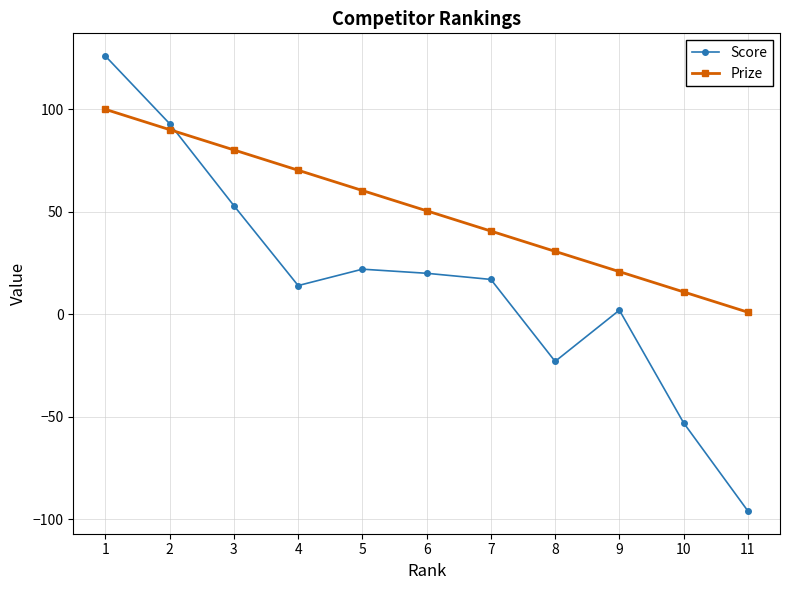

Which category has the lowest value across all series?

11